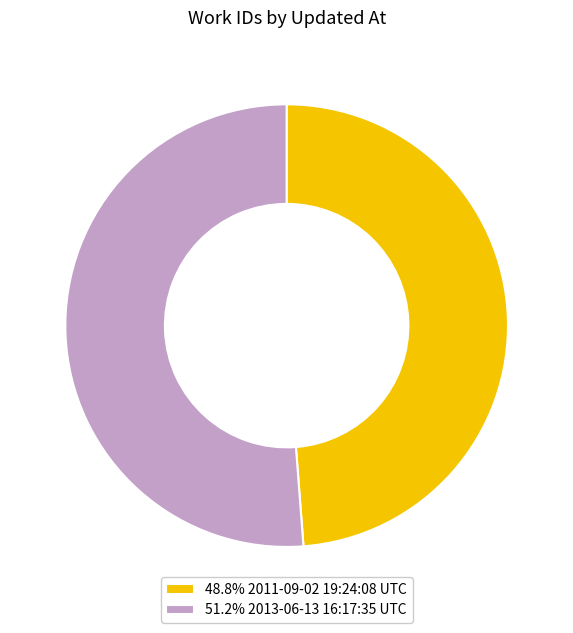

What is the ratio of the value at 51.2% 2013-06-13 16:17:35 UTC to the value at 48.8% 2011-09-02 19:24:08 UTC?

1.0